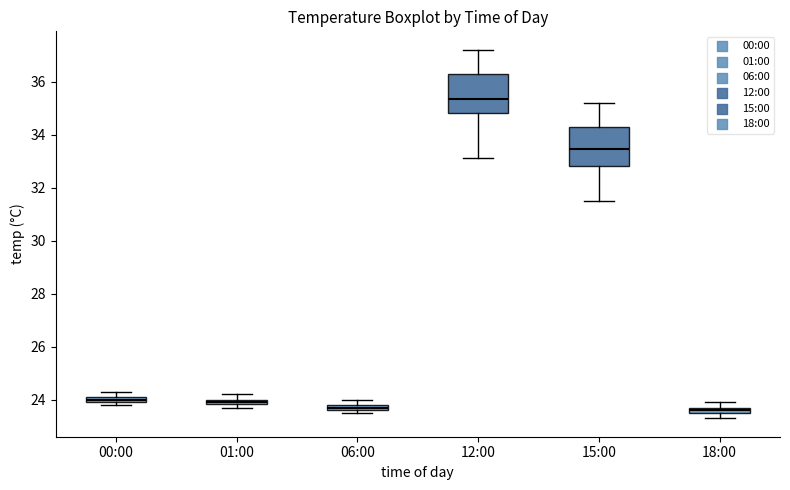

Which box has the highest median line?

12:00